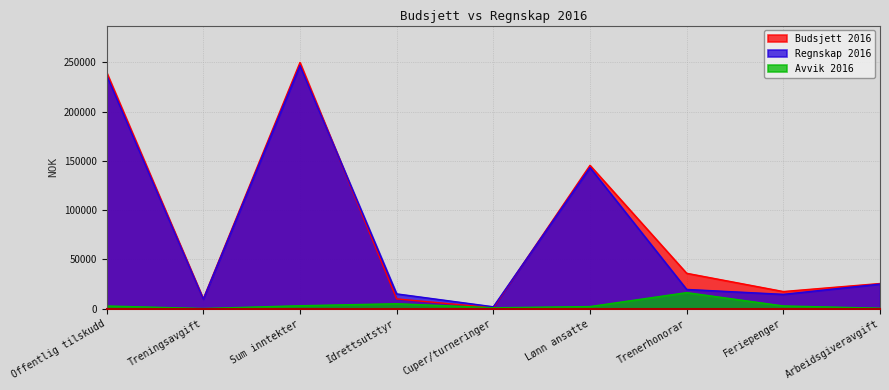

What is the difference between the highest and lowest values at Lønn ansatte?

143388.0